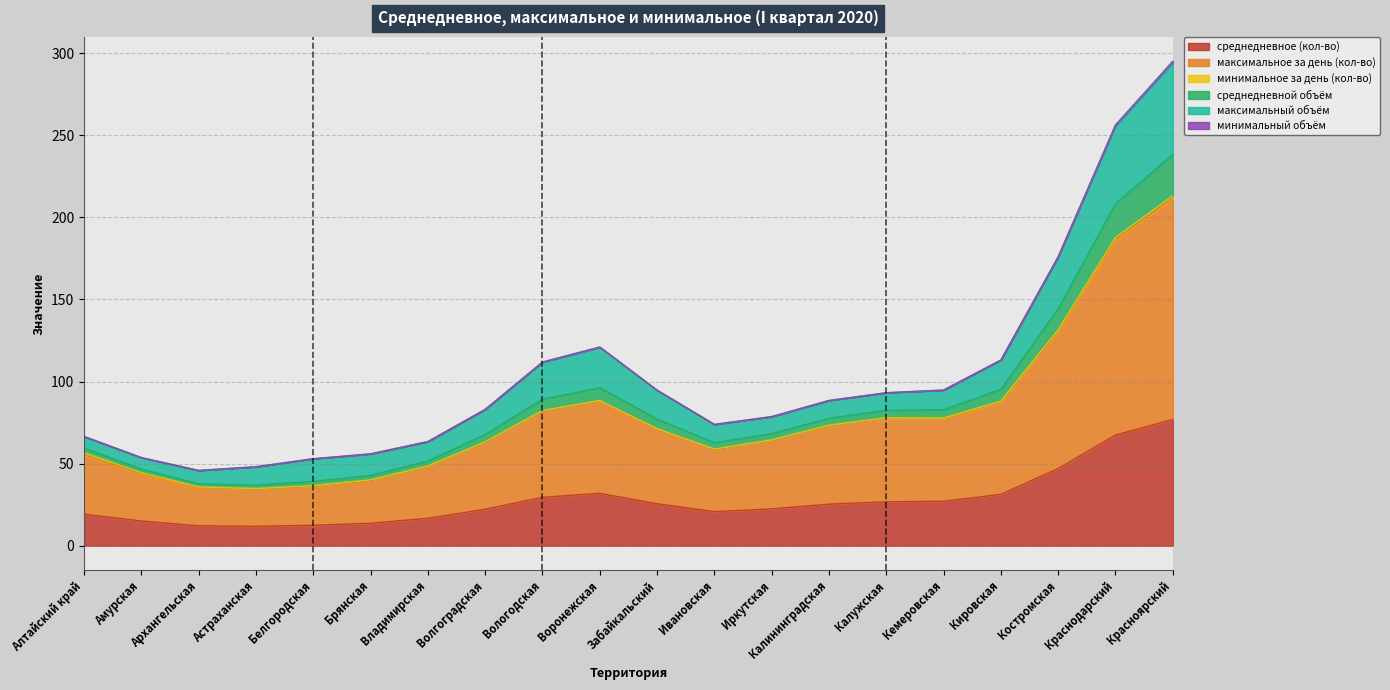

Between Воронежская and Ивановская, which series saw the biggest shift?

максимальное за день (кол-во)